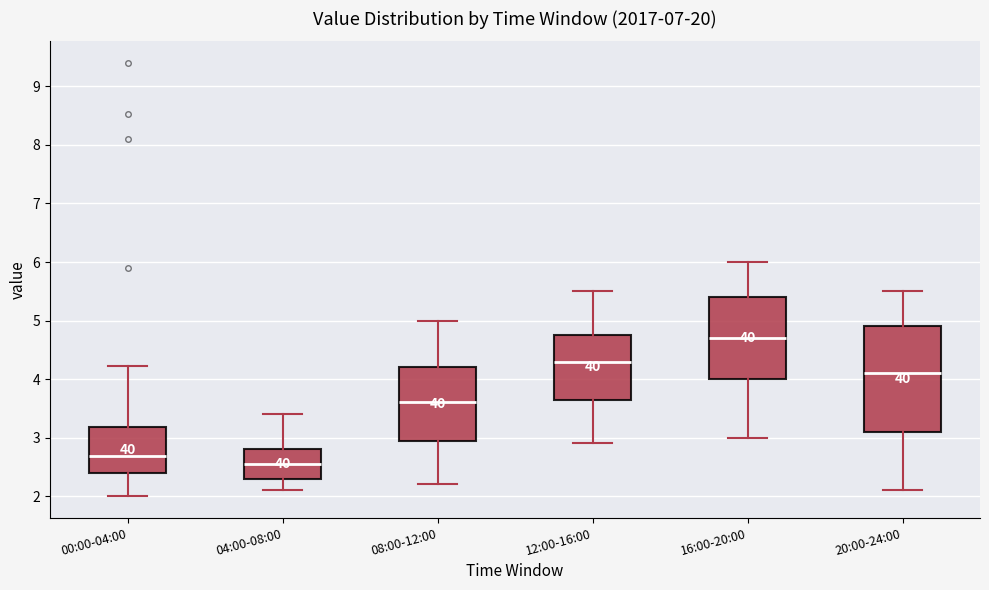

Comparing the boxes themselves (not the whiskers), which one is the tallest?

20:00-24:00